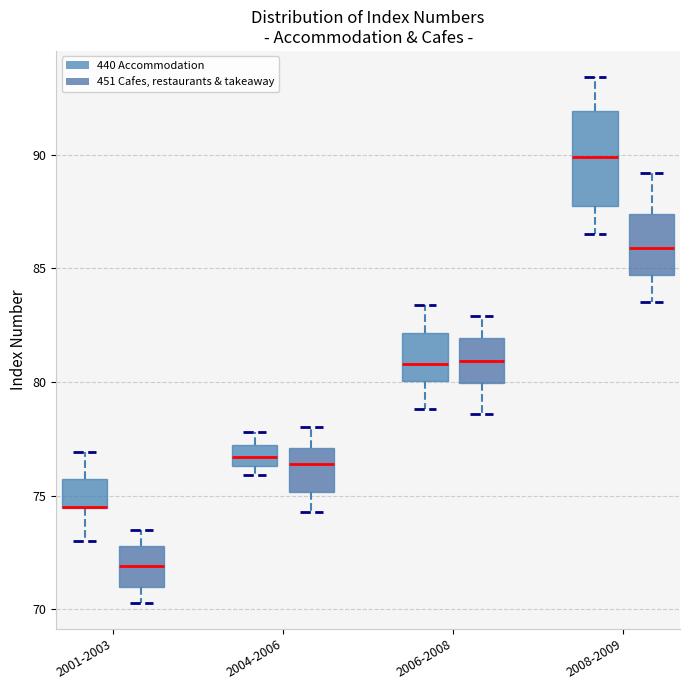

Reading left to right, read every box against the y-axis: the position of its median line, the range the box covers, and the ends of its whiskers. The values are not printed on the chart, so give them approximately, as read against the axis.

2001-2003 (440 Accommodation): median 74.5 (drawn on the box's lower edge), box 74.5 to 76.0, whiskers 73.0 to 77.0
2001-2003 (451 Cafes, restaurants & takeaway): median 72.0, box 71.0 to 73.0, whiskers 70.5 to 73.5
2004-2006 (440 Accommodation): median 76.5 (inside the box), box 76.5 to 77.5, whiskers 76.0 to 78.0
2004-2006 (451 Cafes, restaurants & takeaway): median 76.5, box 75.0 to 77.0, whiskers 74.5 to 78.0
2006-2008 (440 Accommodation): median 81.0, box 80.0 to 82.0, whiskers 79.0 to 83.5
2006-2008 (451 Cafes, restaurants & takeaway): median 81.0, box 80.0 to 82.0, whiskers 78.5 to 83.0
2008-2009 (440 Accommodation): median 90.0, box 88.0 to 92.0, whiskers 86.5 to 93.5
2008-2009 (451 Cafes, restaurants & takeaway): median 86.0, box 84.5 to 87.5, whiskers 83.5 to 89.0